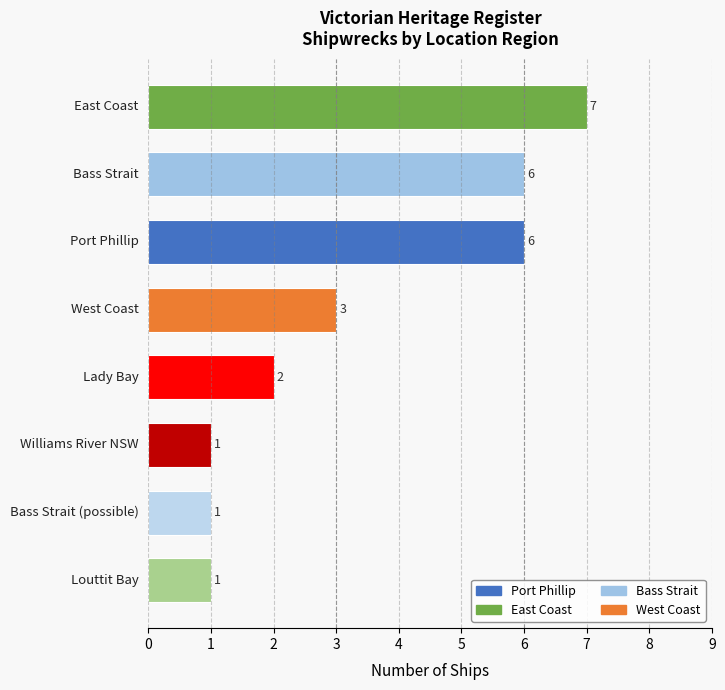

What is the average value?

3